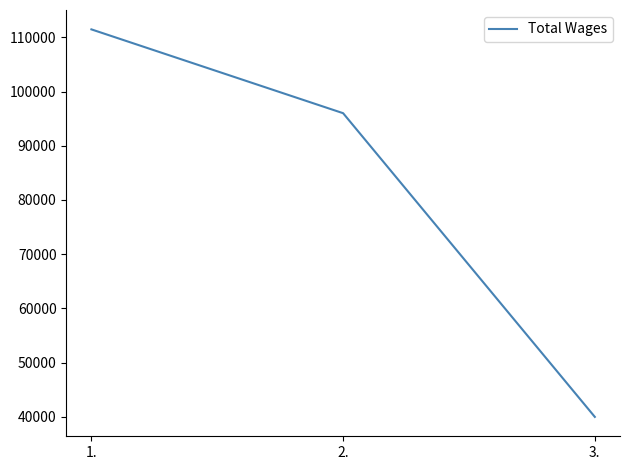

Which has a higher value, 1. or 2.?

1.